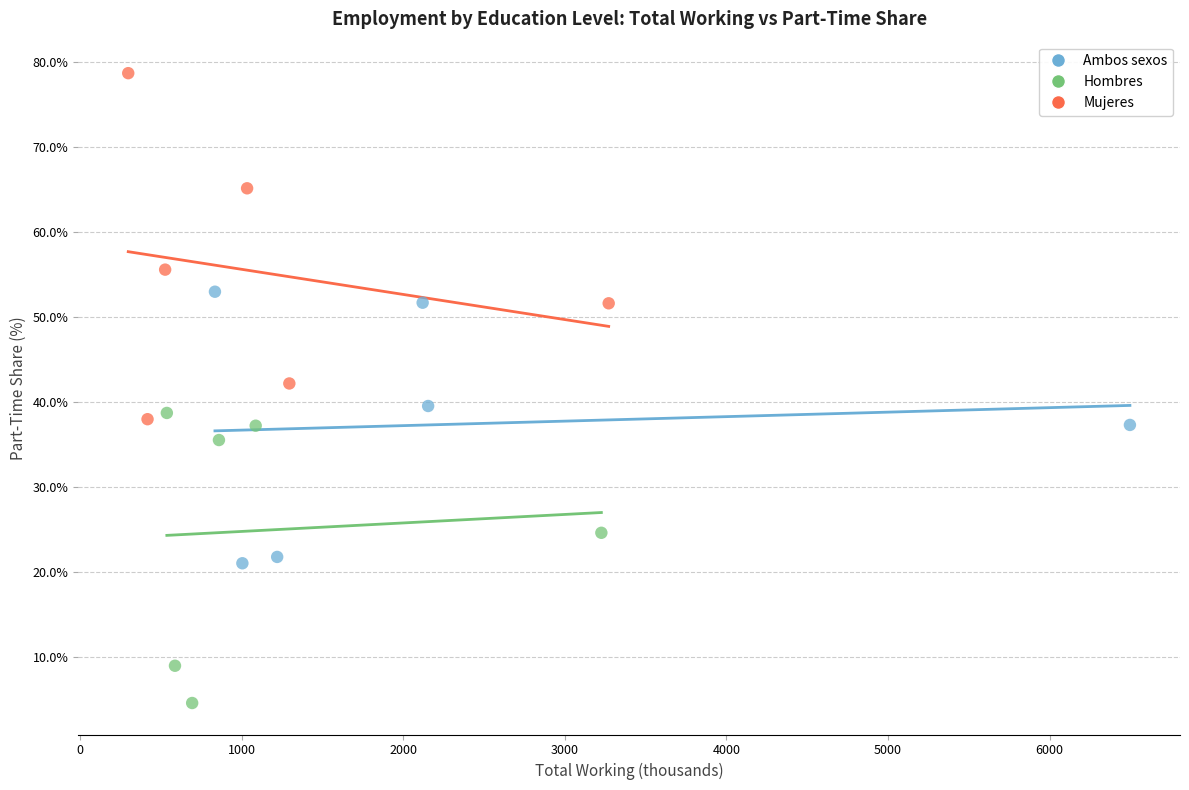

Which series reaches the maximum Y coordinate?

Mujeres